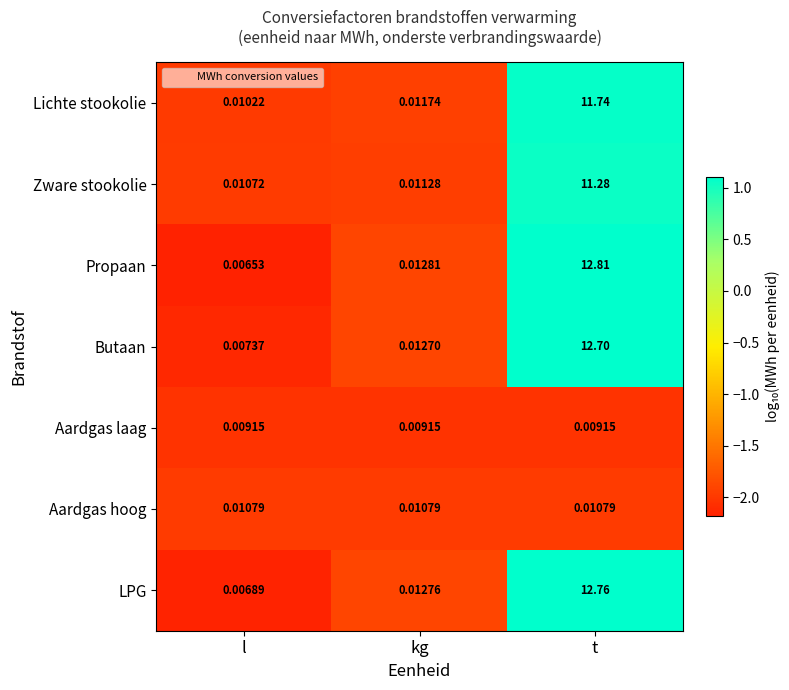

Which label corresponds to the smallest value in the chart?

l